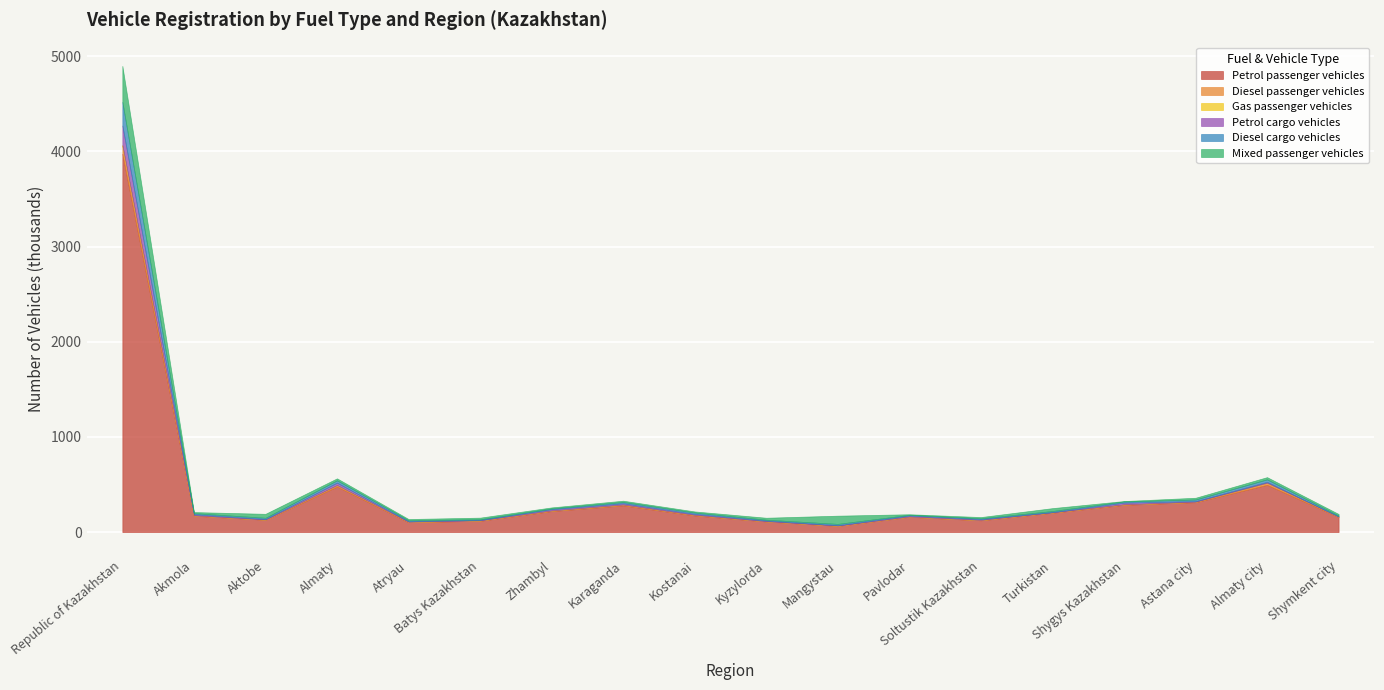

What is the difference between the highest and lowest values at Almaty?

478074